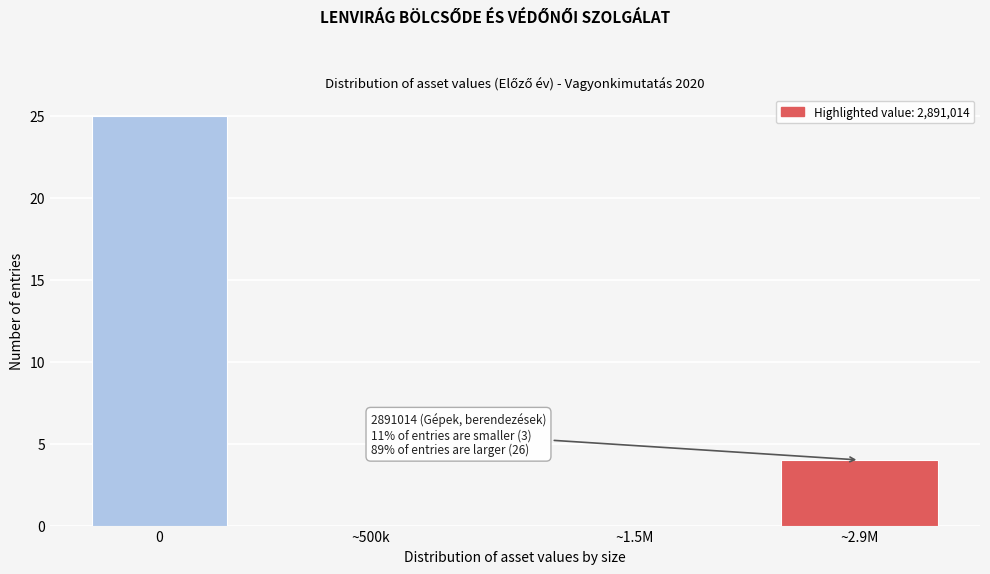

Reading left to right, extract all data points from this chart.

0=25	~500k=0	~1.5M=0	~2.9M=4